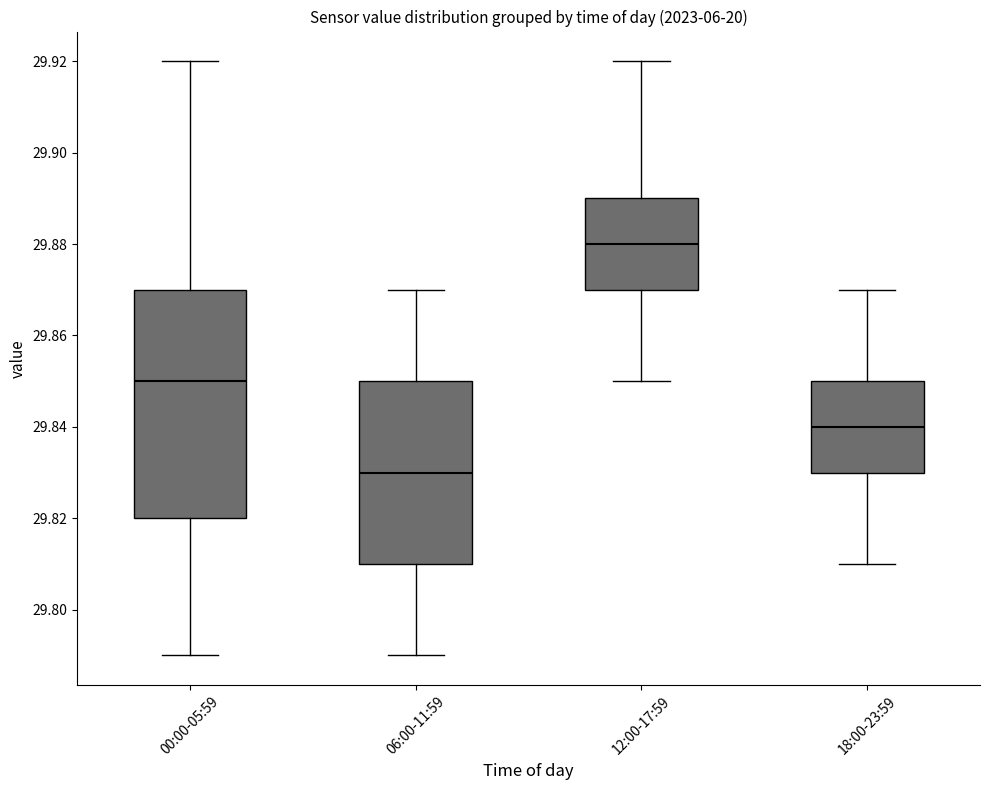

Which box is the tallest, from its lower edge to its upper edge?

00:00-05:59